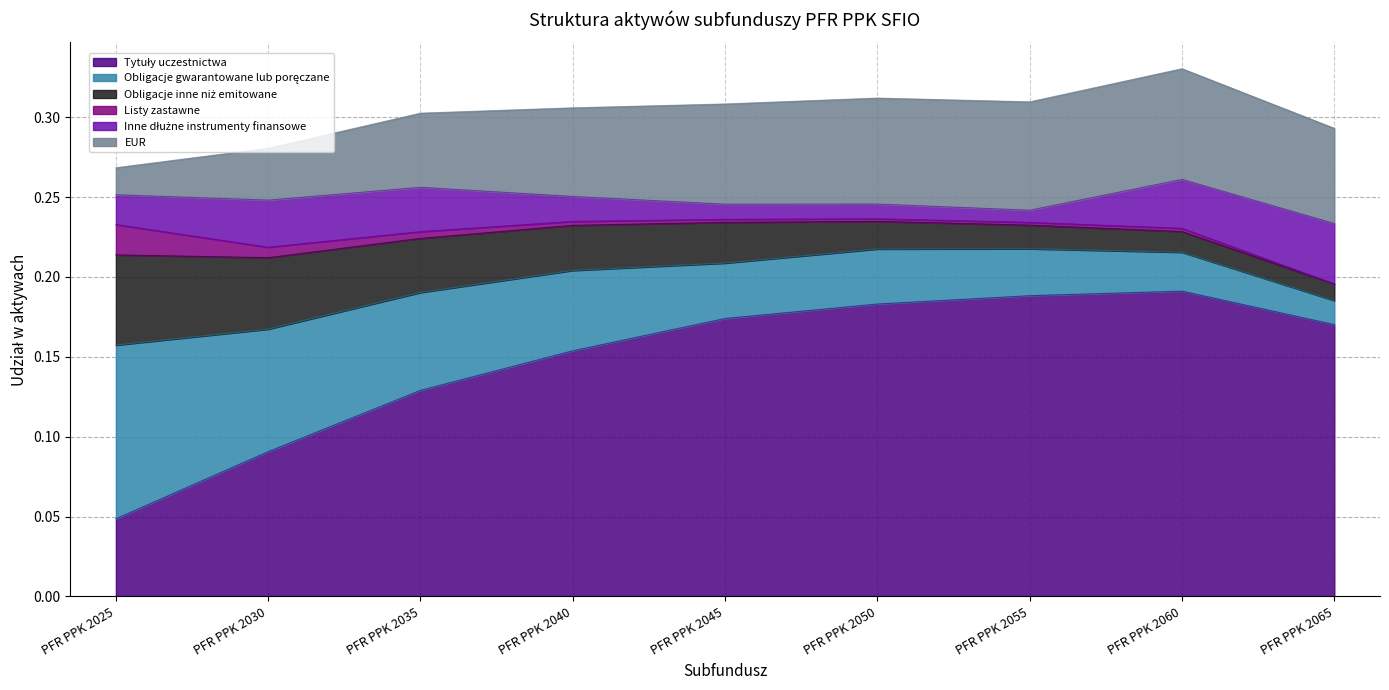

Which label corresponds to the smallest value in the chart?

PFR PPK 2065